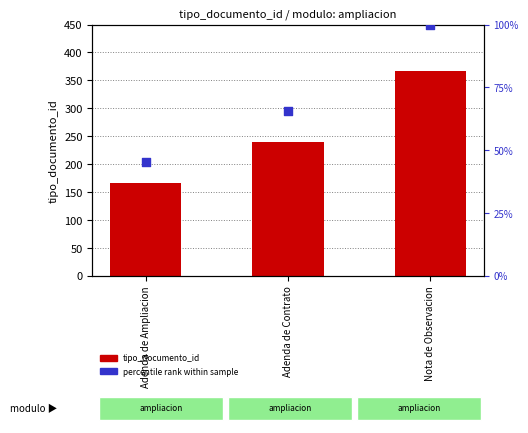

What are all the series names shown in the legend?

tipo_documento_id, percentile rank within sample